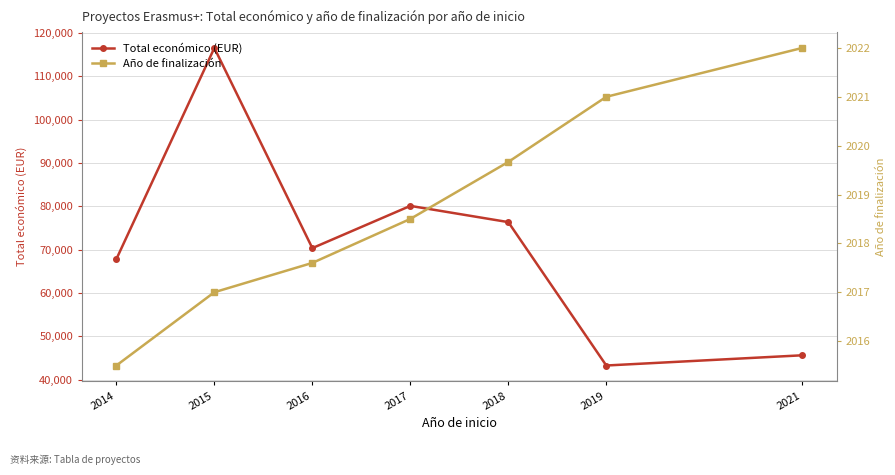

What is the average value of the Año de finalización series?

2018.8